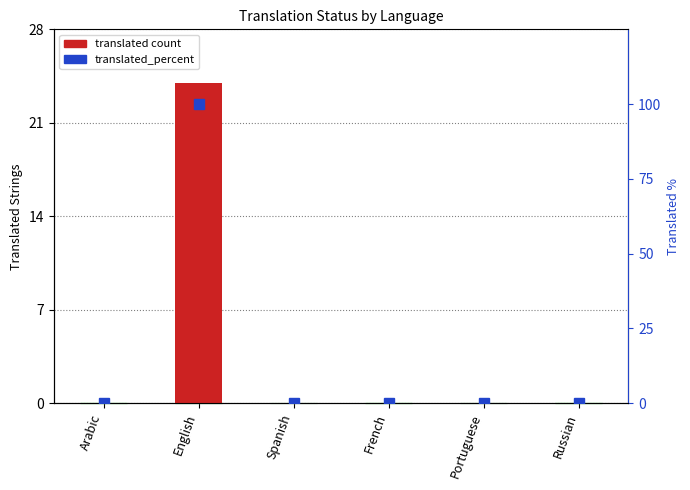

Is the value of translated_percent at Portuguese greater than the value of translated count at Arabic?

No